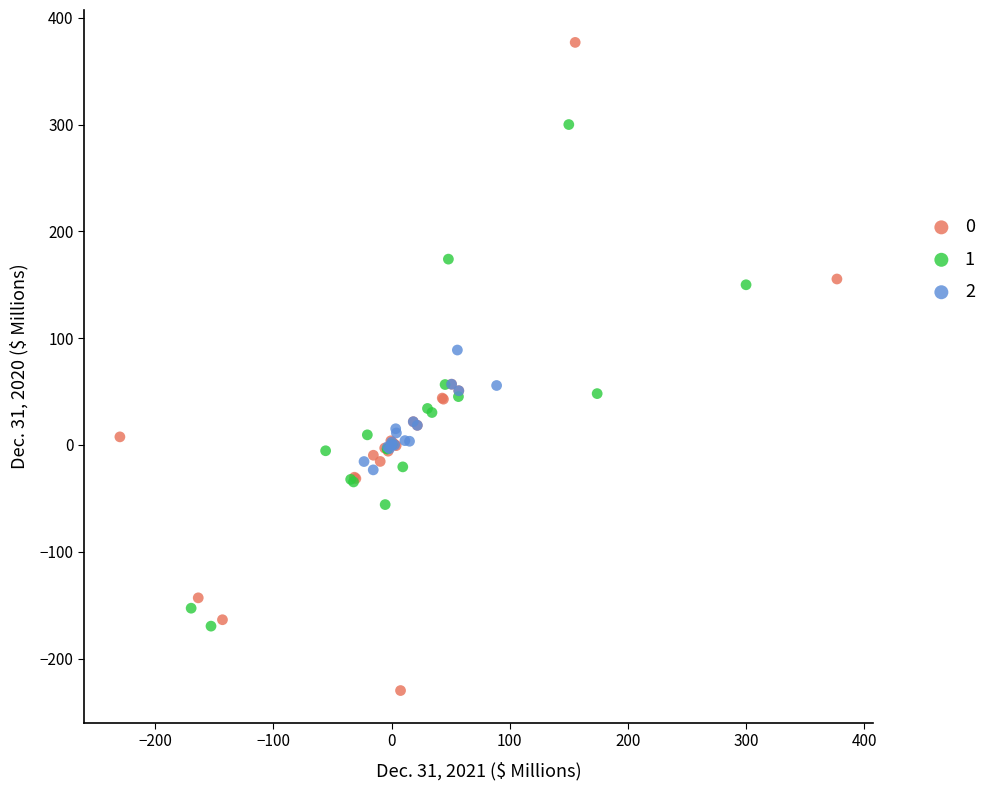

What are all the series names shown in the legend?

0, 1, 2